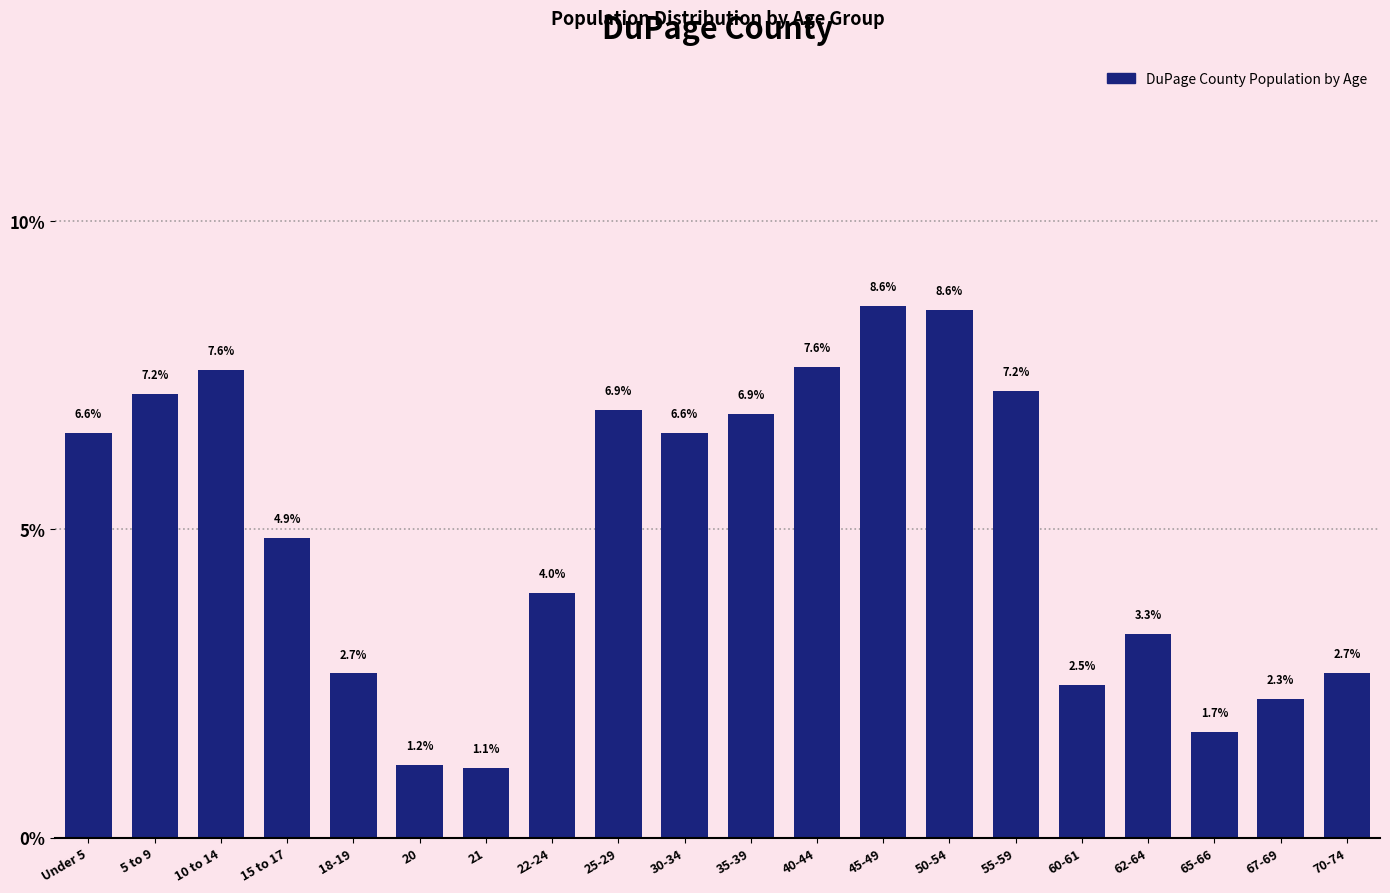

Reading left to right, list all the values displayed in this chart.

6.6	7.2	7.6	4.9	2.7	1.2	1.1	4.0	6.9	6.6	6.9	7.6	8.6	8.6	7.2	2.5	3.3	1.7	2.3	2.7